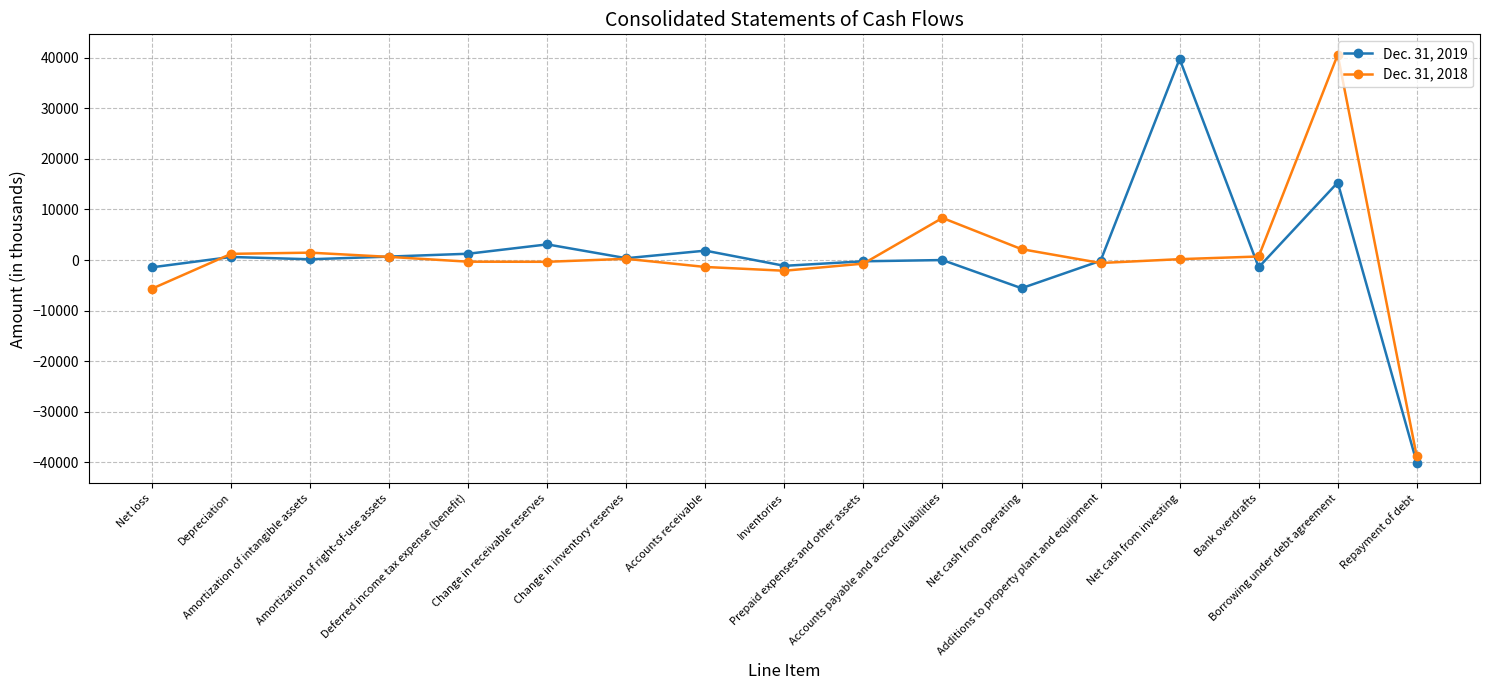

How many data points in Dec. 31, 2019 are less than 150?

8